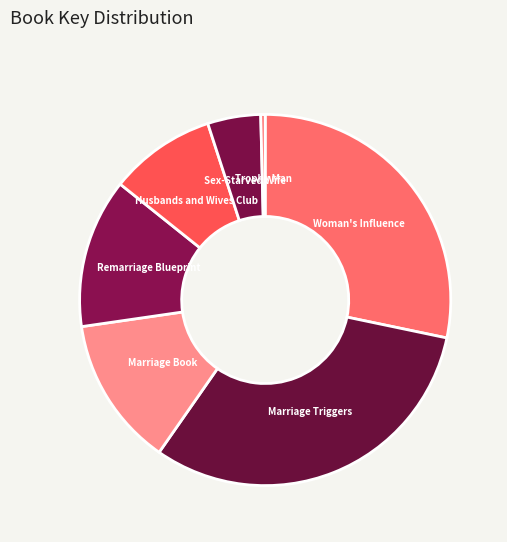

Count the number of slices in the pie.

7